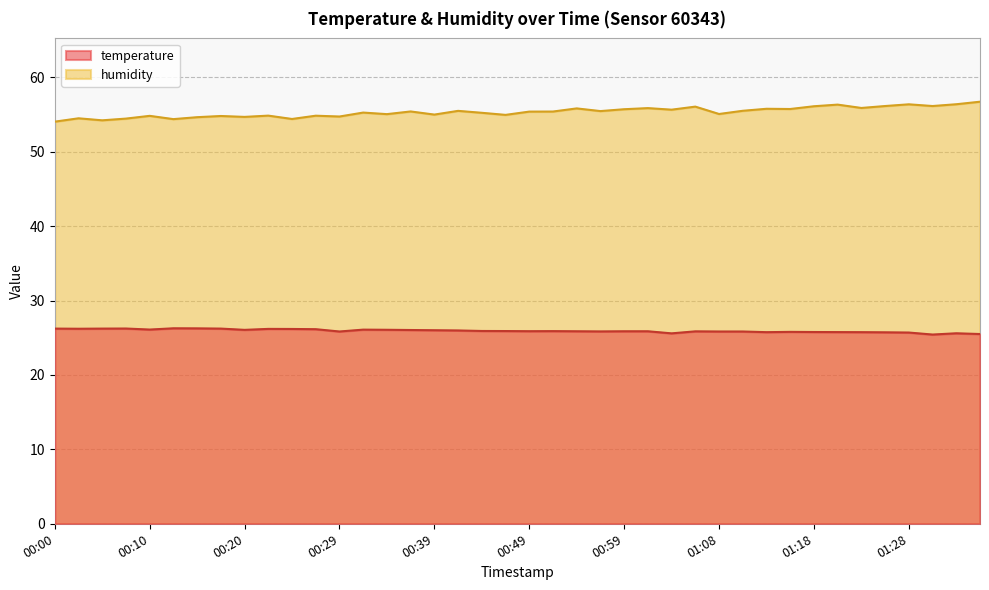

How many values in the humidity series are below 55?

15